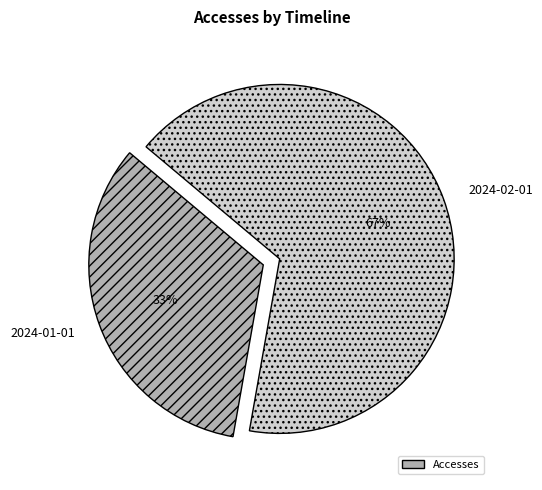

To the nearest percent, what is the combined percentage of 2024-02-01 and 2024-01-01?

100%